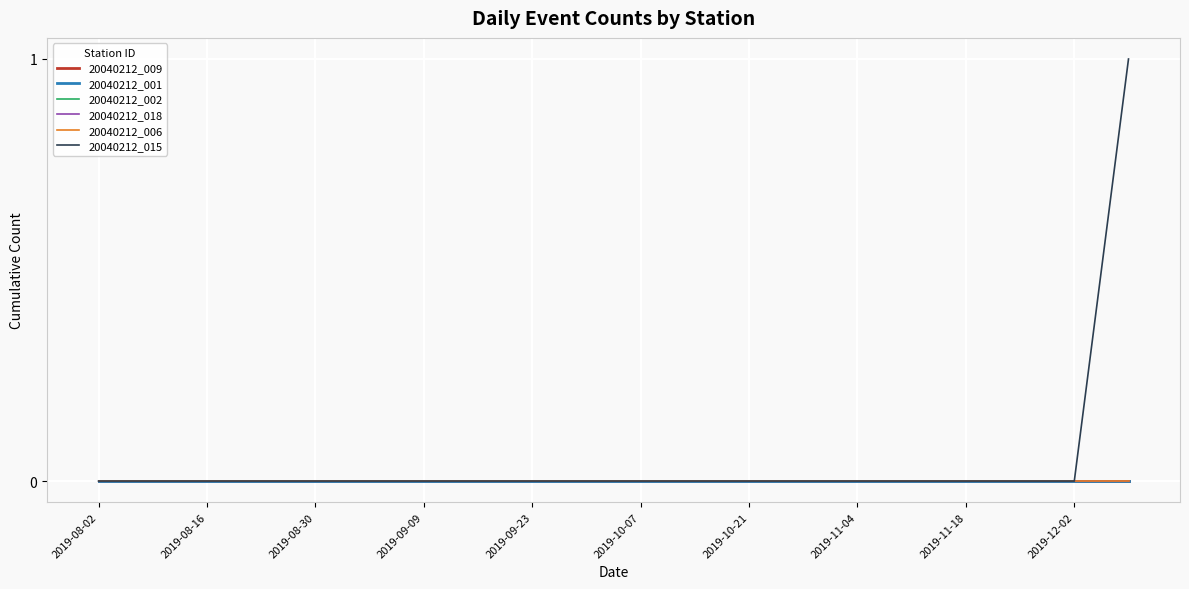

At how many categories does at least one series exceed 0?

1